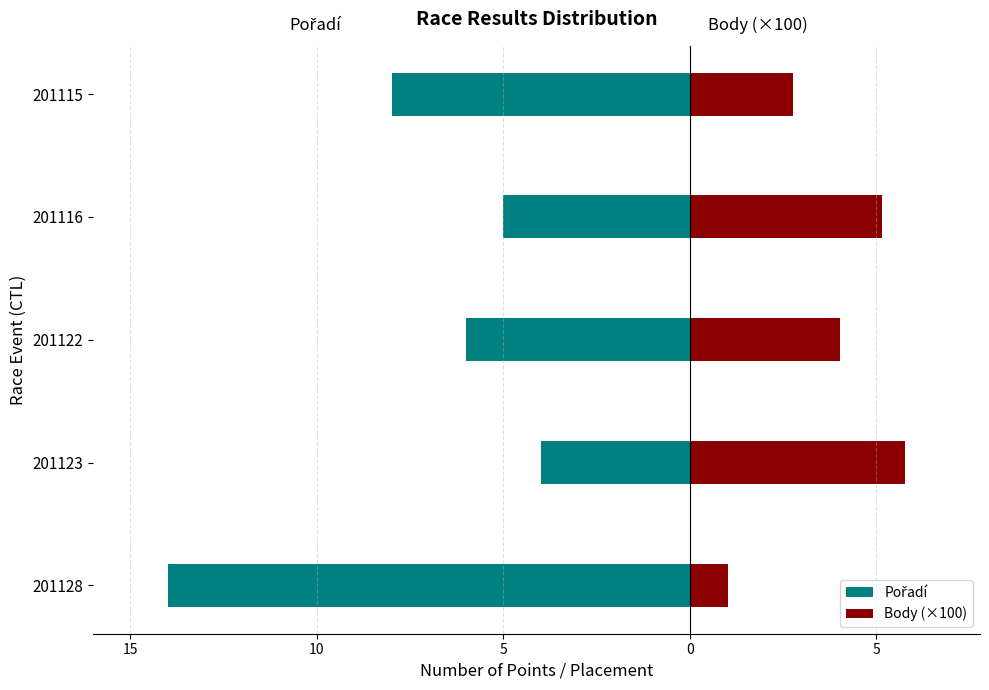

The value of Body (×100) at 201116 is 5.2. True or false?

True